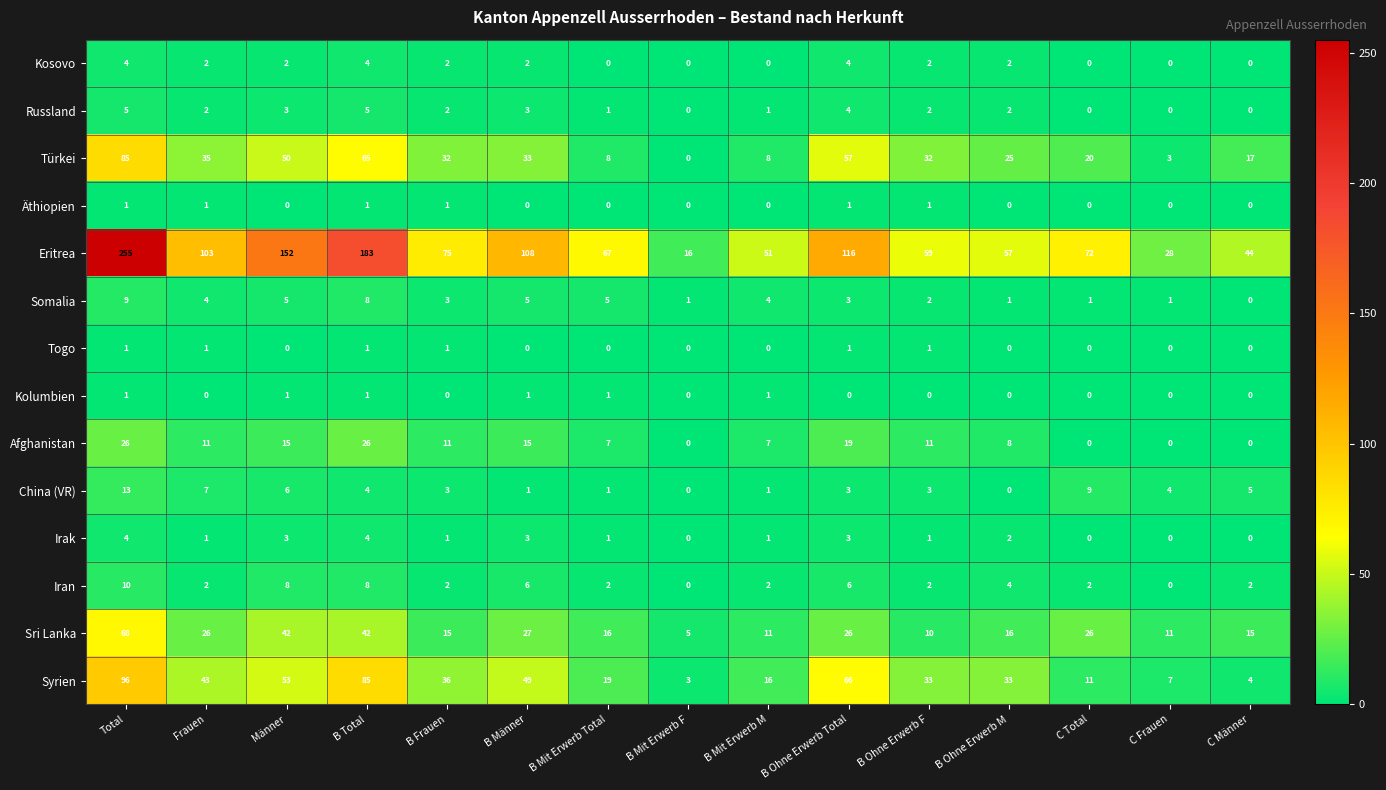

What is the greatest value displayed?

255